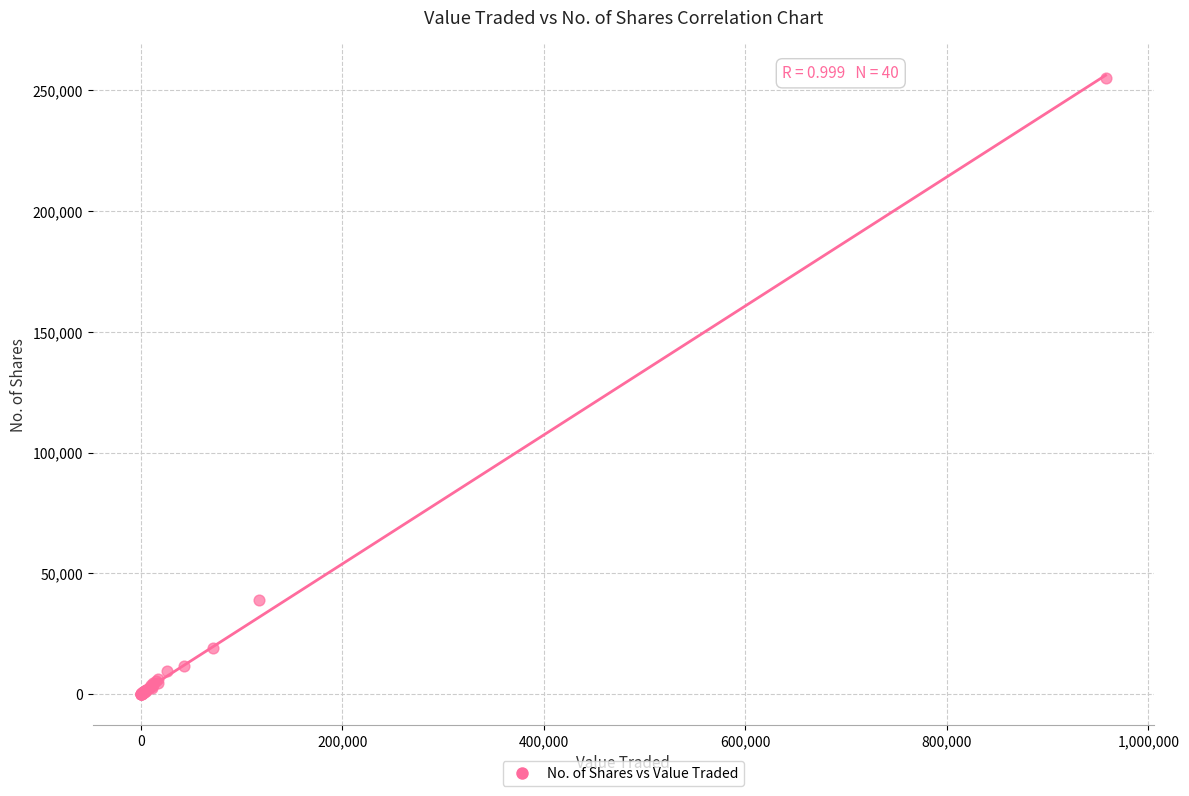

What Y value in the scatter plot is closest to 127674?

39054